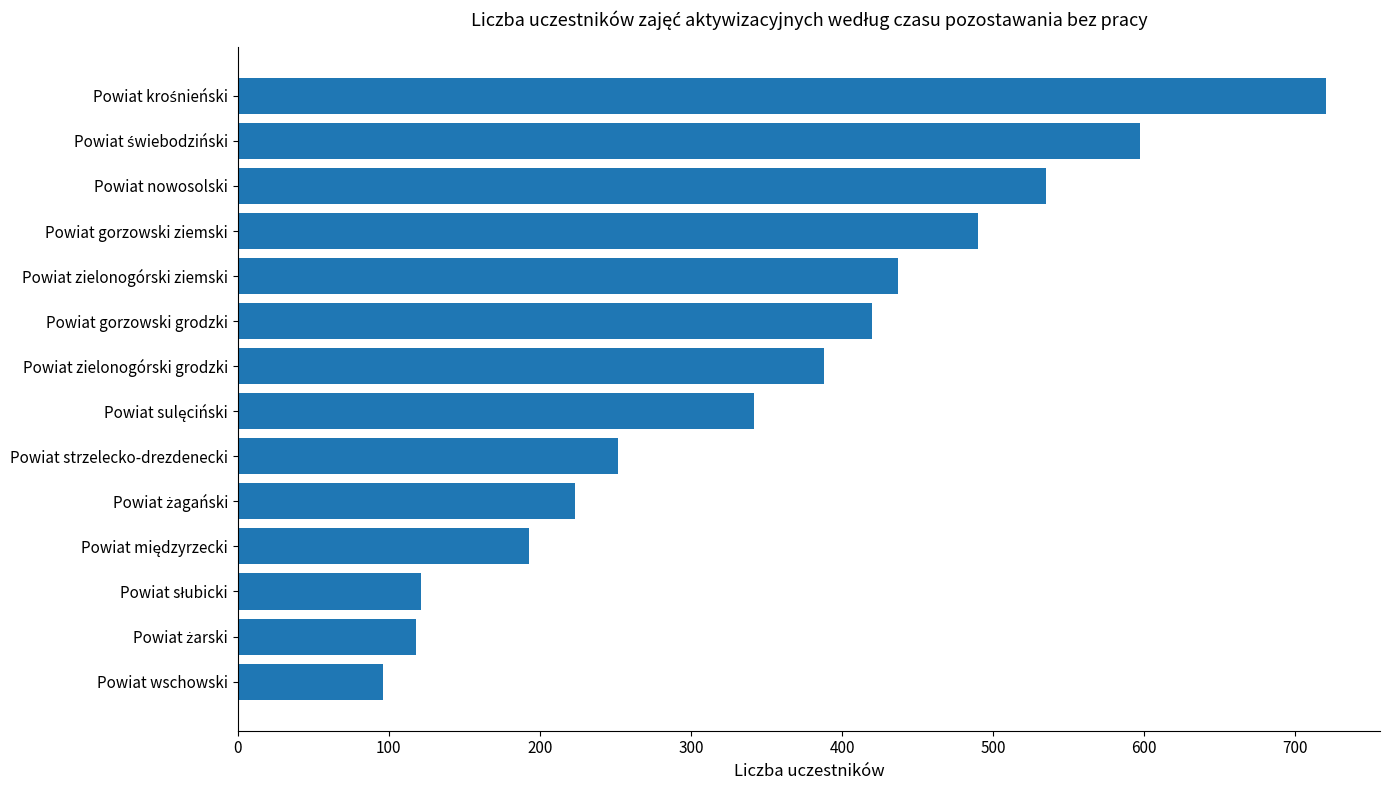

How many bars are there in total?

14